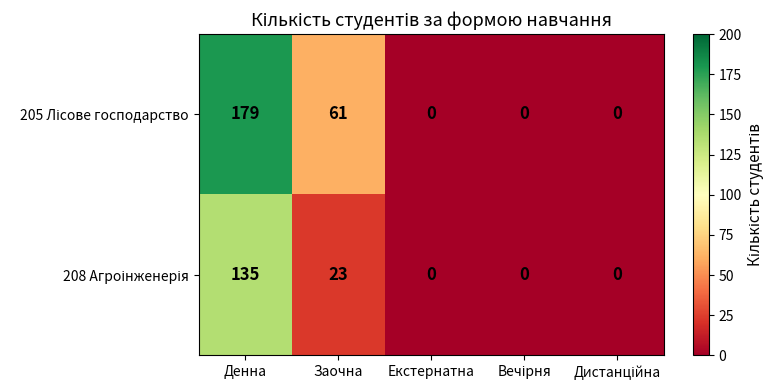

At which category is the sum across all series the highest?

Денна